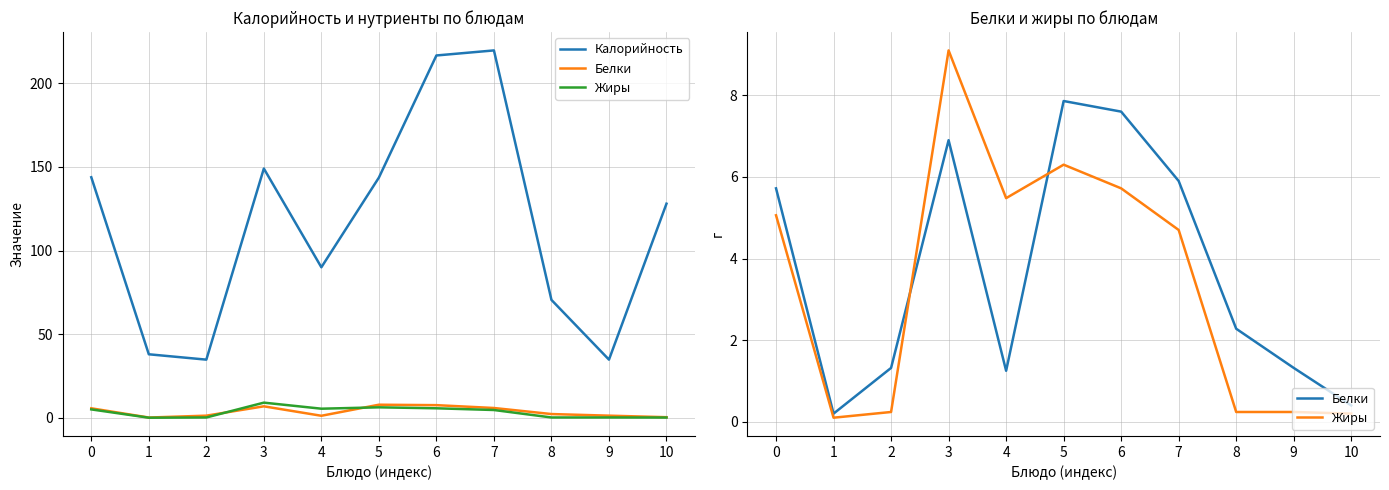

List the series in order of their peak value, highest first.

Калорийность, Жиры, Белки